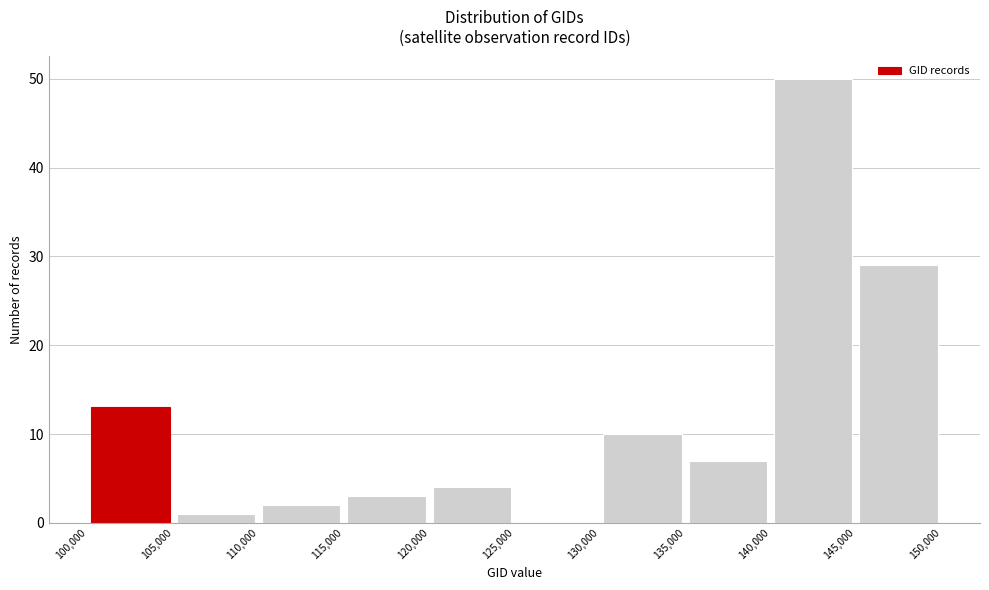

Reading left to right, transcribe this chart: for each bar, give the range it covers on the x-axis and its height. The values are not printed on the chart, so give them approximately, as read against the axis.

100,000 to 105,000: 13
105,000 to 110,000: 1
110,000 to 115,000: 2
115,000 to 120,000: 3
120,000 to 125,000: 4
125,000 to 130,000: 0
130,000 to 135,000: 10
135,000 to 140,000: 7
140,000 to 145,000: 50
145,000 to 150,000: 29